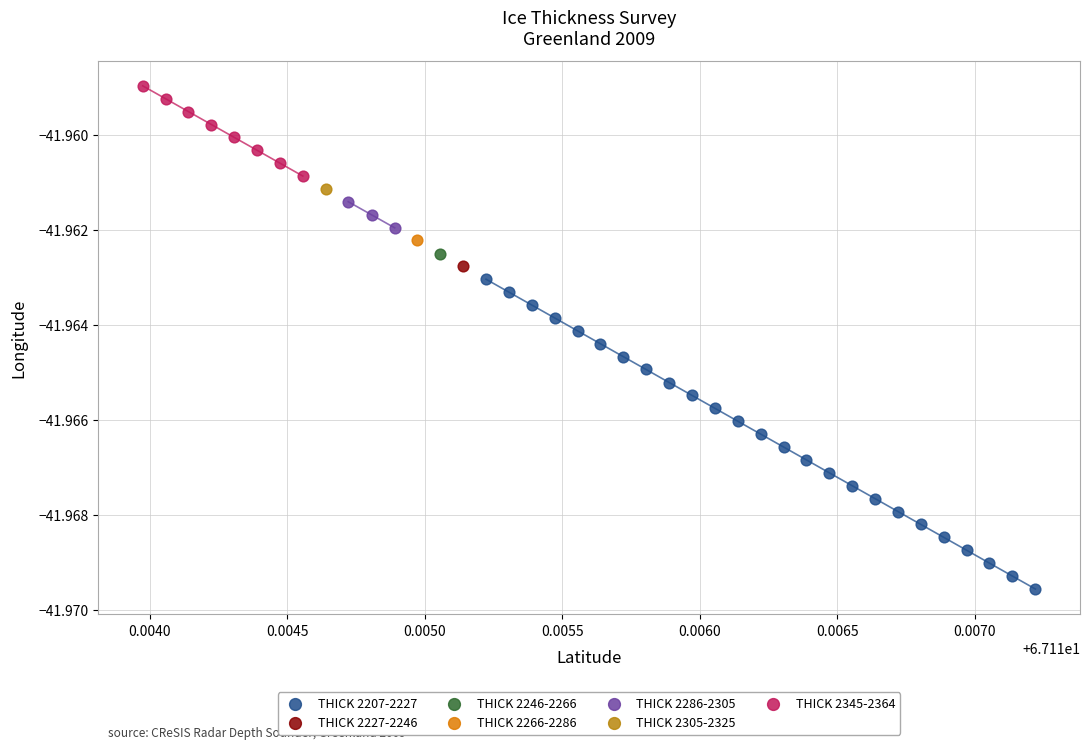

What are all the series names shown in the legend?

THICK 2207-2227, THICK 2227-2246, THICK 2246-2266, THICK 2266-2286, THICK 2286-2305, THICK 2305-2325, THICK 2345-2364